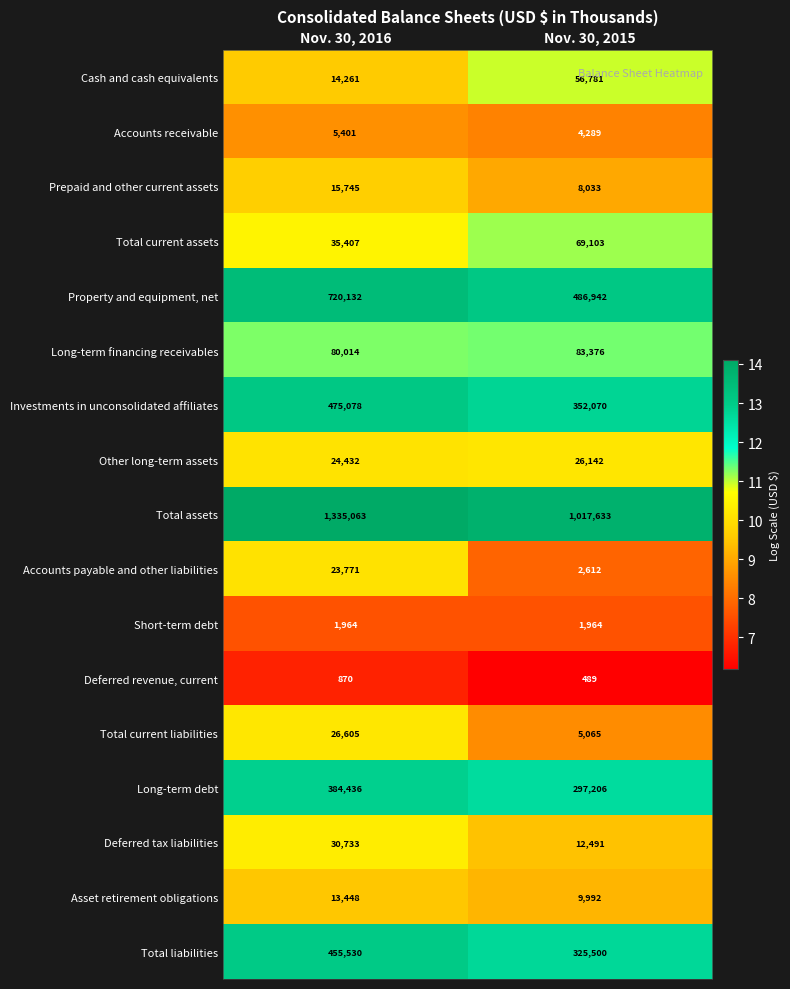

How many distinct data groups are displayed?

17